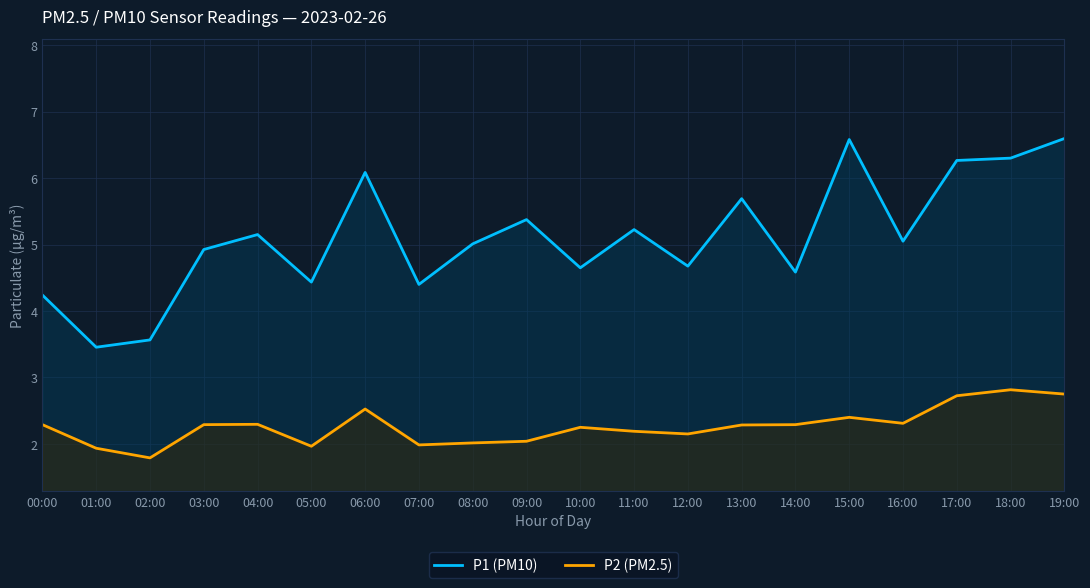

At which category does P1 (PM10) reach its first local valley?

01:00